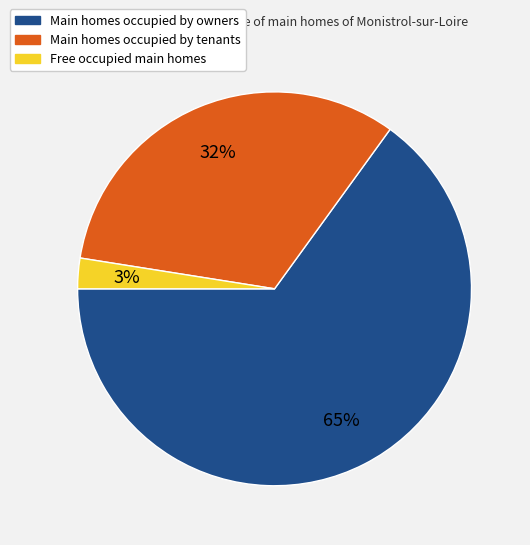

Is there a majority slice in this chart?

Yes